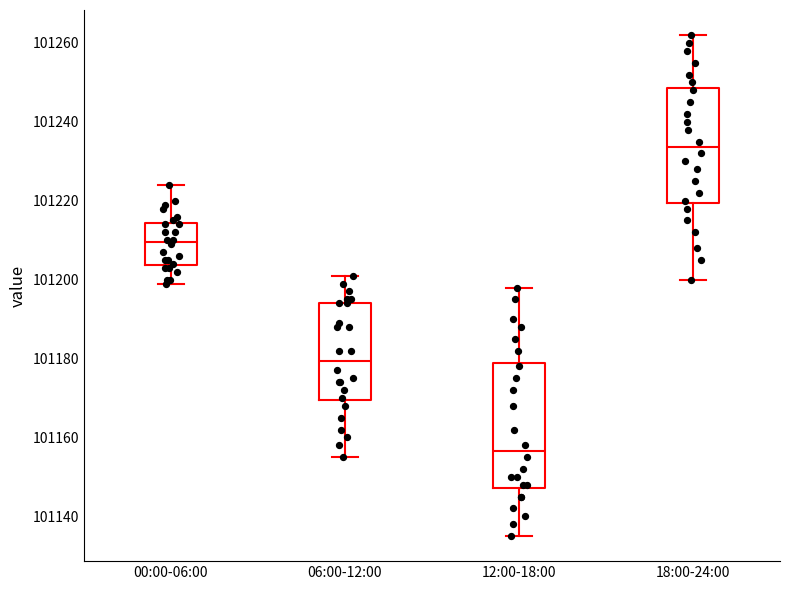

Where does the median line of the box for 18:00-24:00 sit on the y-axis? The values are not printed on the chart, so give them approximately, as read against the axis.

101234